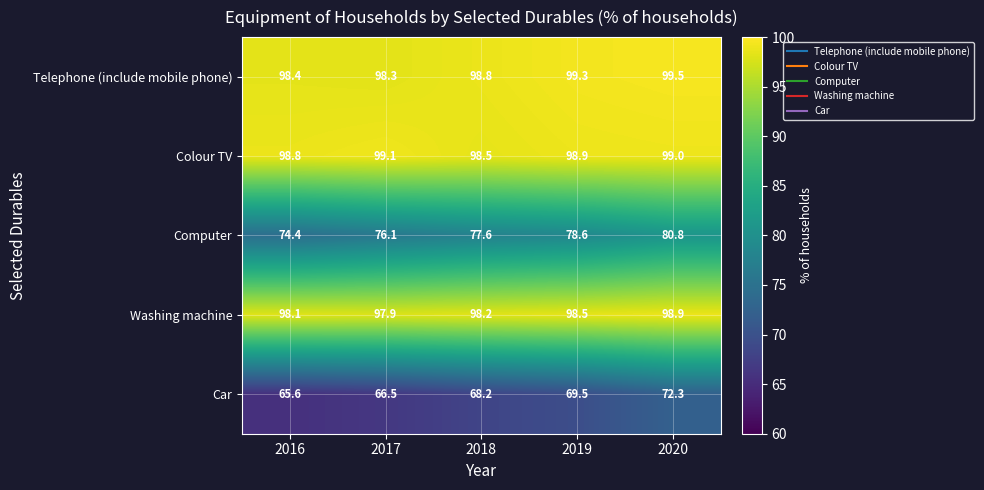

What is the smallest value displayed?

65.6